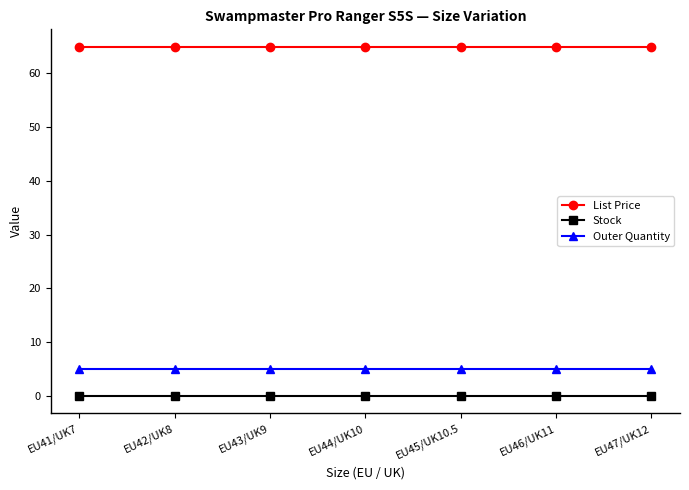

What are all the series names shown in the legend?

List Price, Stock, Outer Quantity